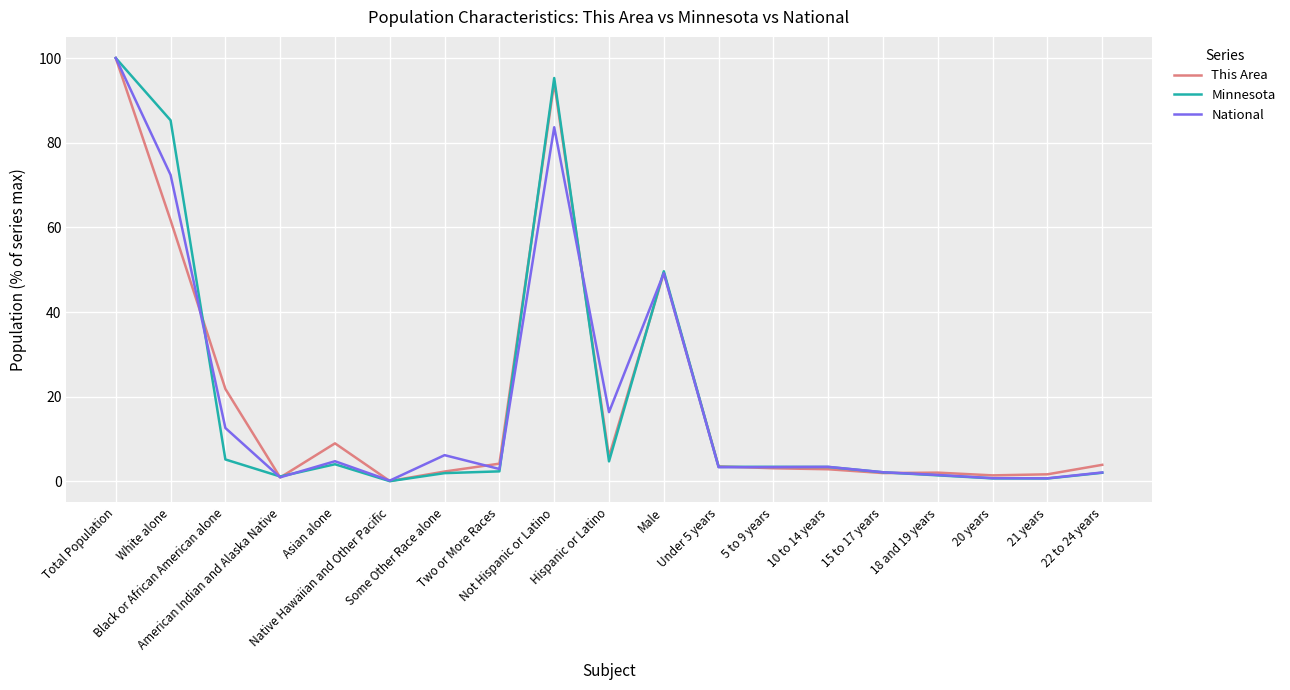

What is the maximum value for National?

100.0